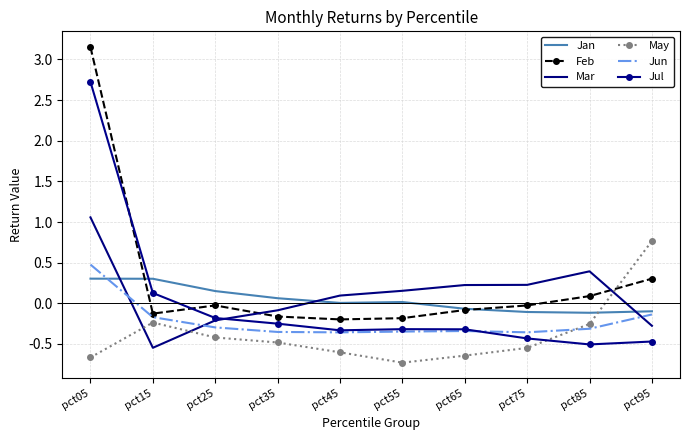

Is it true that Mar equals 0.3 at pct05?

False